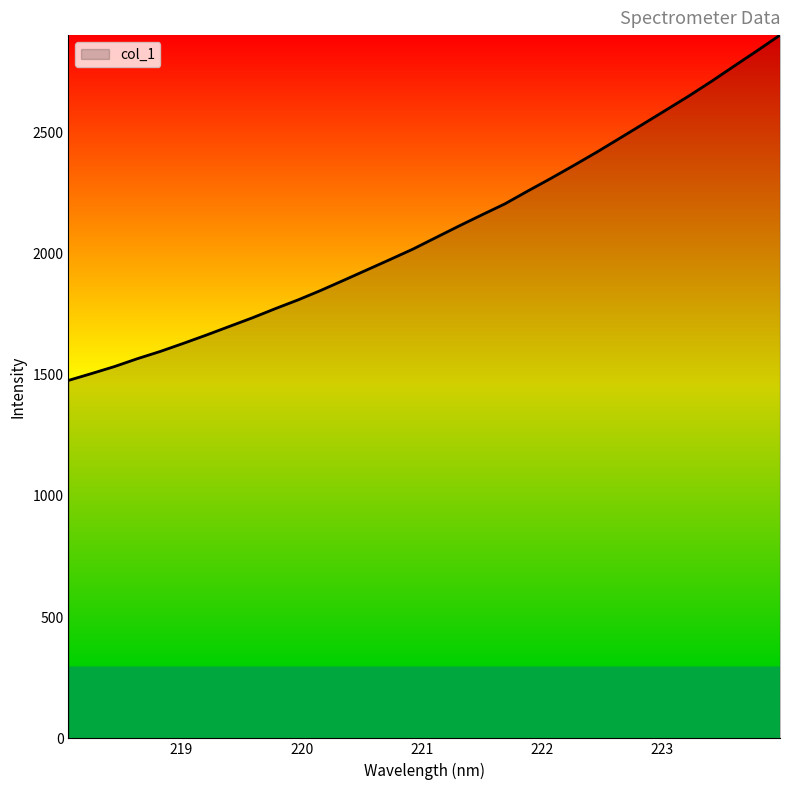

What is the maximum value shown in the chart?

2901.5